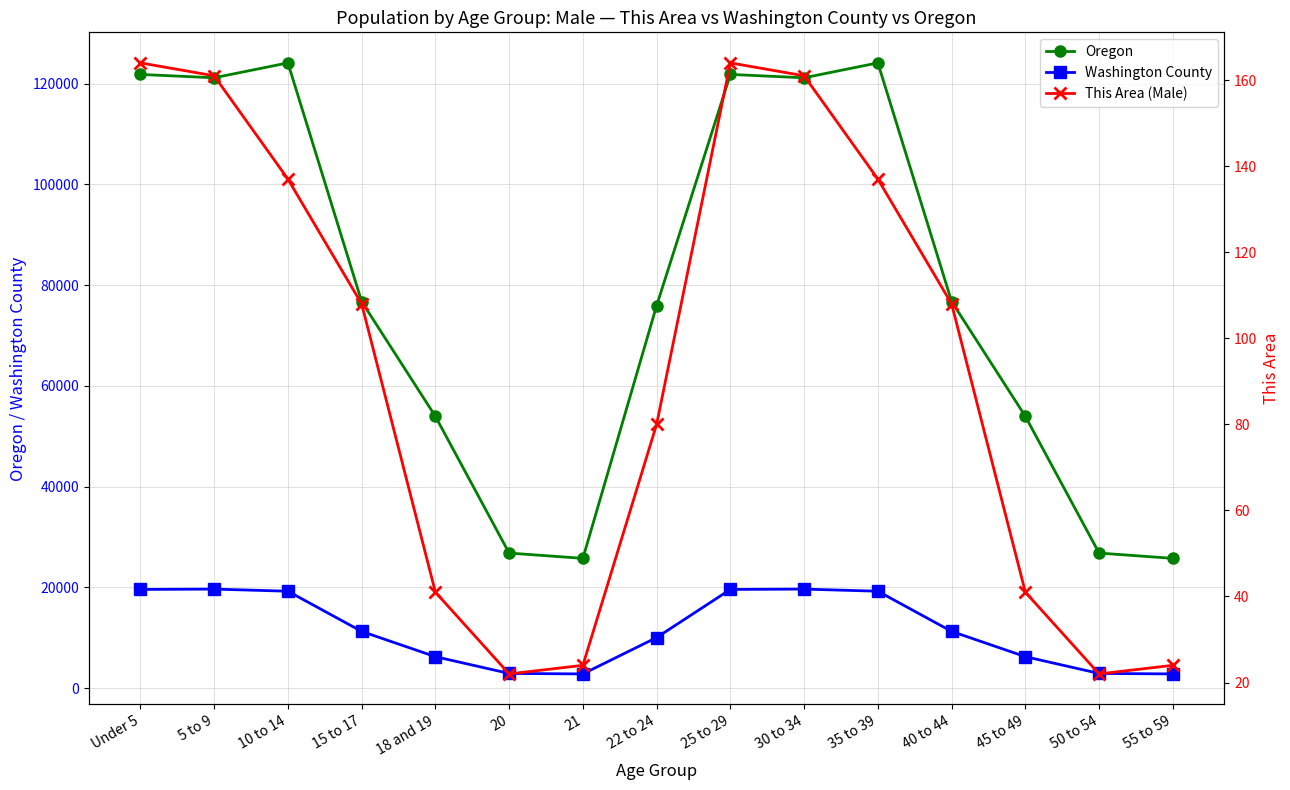

Rank the categories by Washington County value from lowest to highest.

21, 55 to 59, 20, 50 to 54, 18 and 19, 45 to 49, 22 to 24, 15 to 17, 40 to 44, 10 to 14, 35 to 39, Under 5, 25 to 29, 5 to 9, 30 to 34